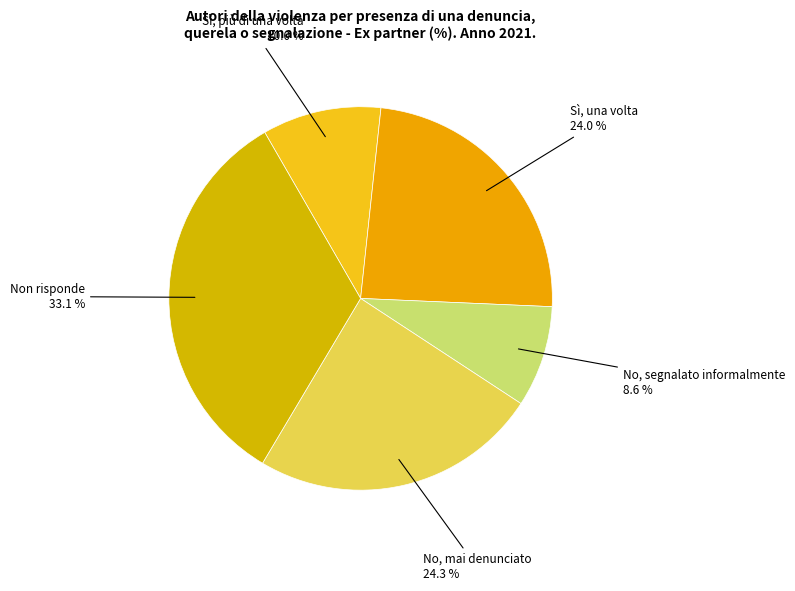

Which category has the biggest portion of the pie?

Non risponde